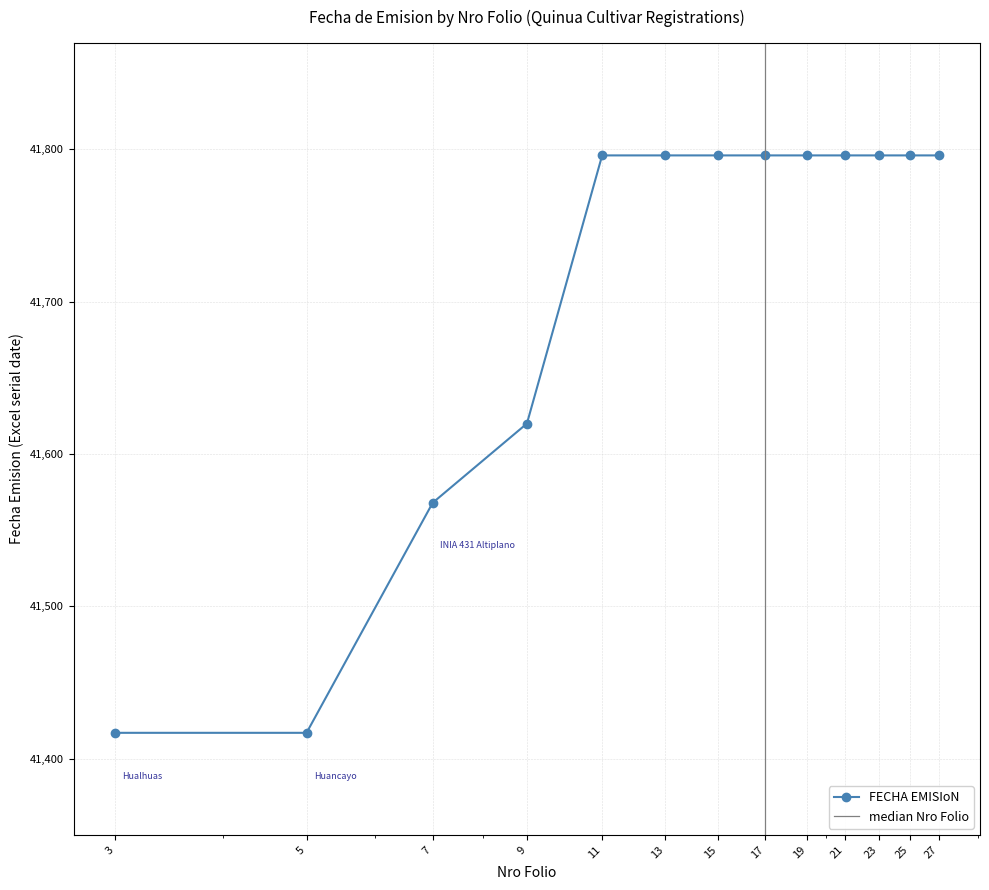

The chart shows a value of 70873 at 17. True or false?

False